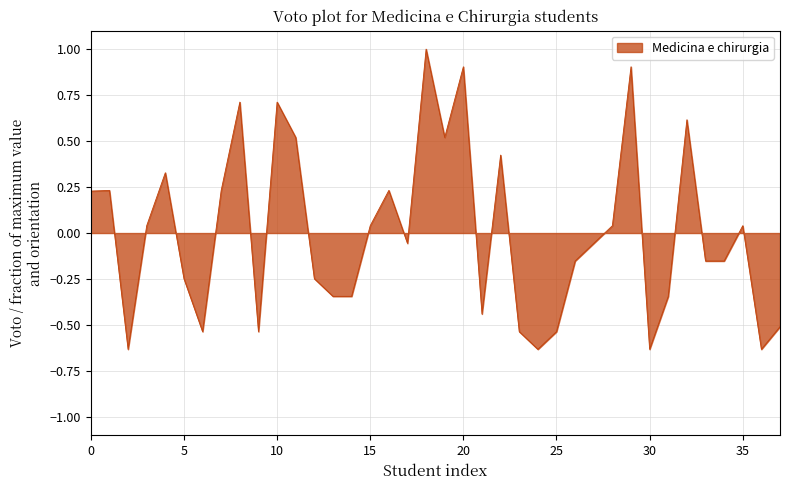

How many lines are shown in the chart?

1